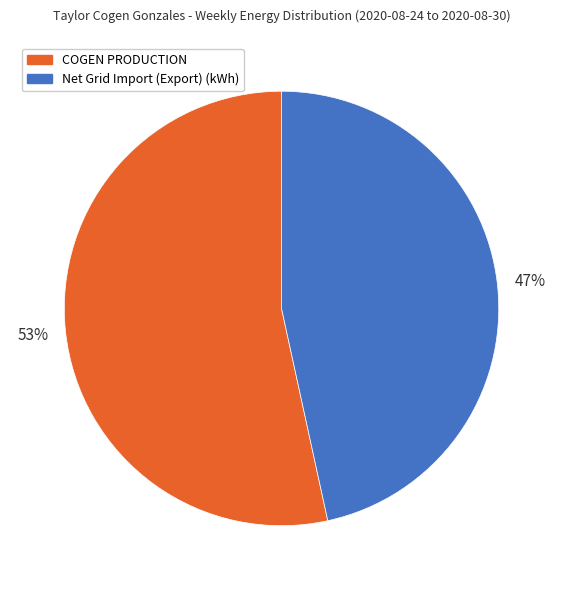

Is the sum of Net Grid Import (Export) (kWh) and COGEN PRODUCTION greater than half?

Yes